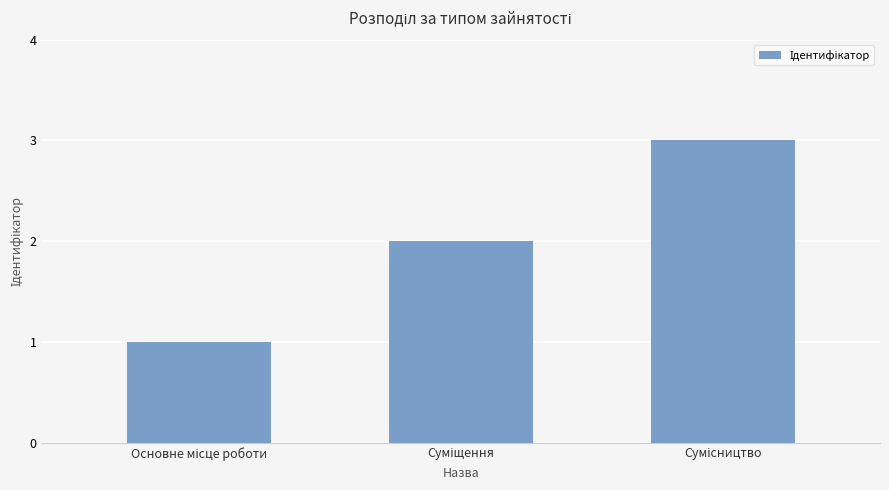

What is the greatest value displayed?

3